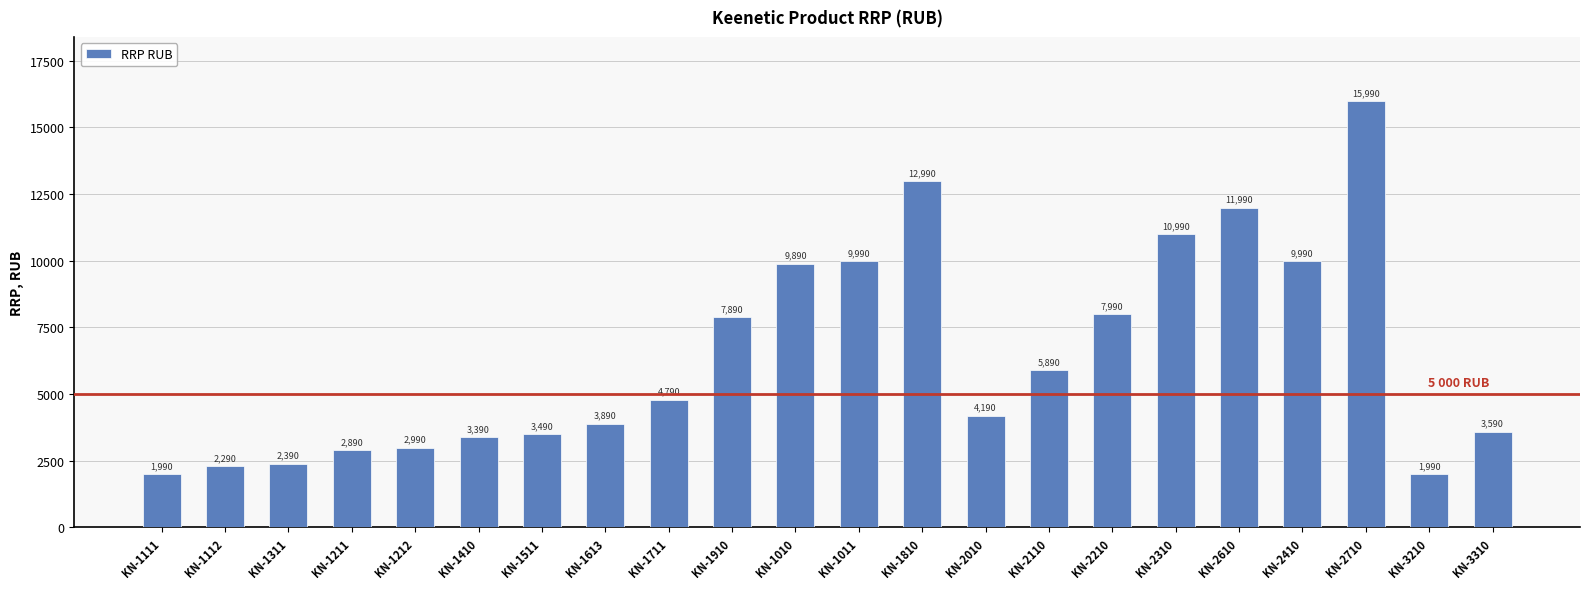

Are the bars horizontal?

No